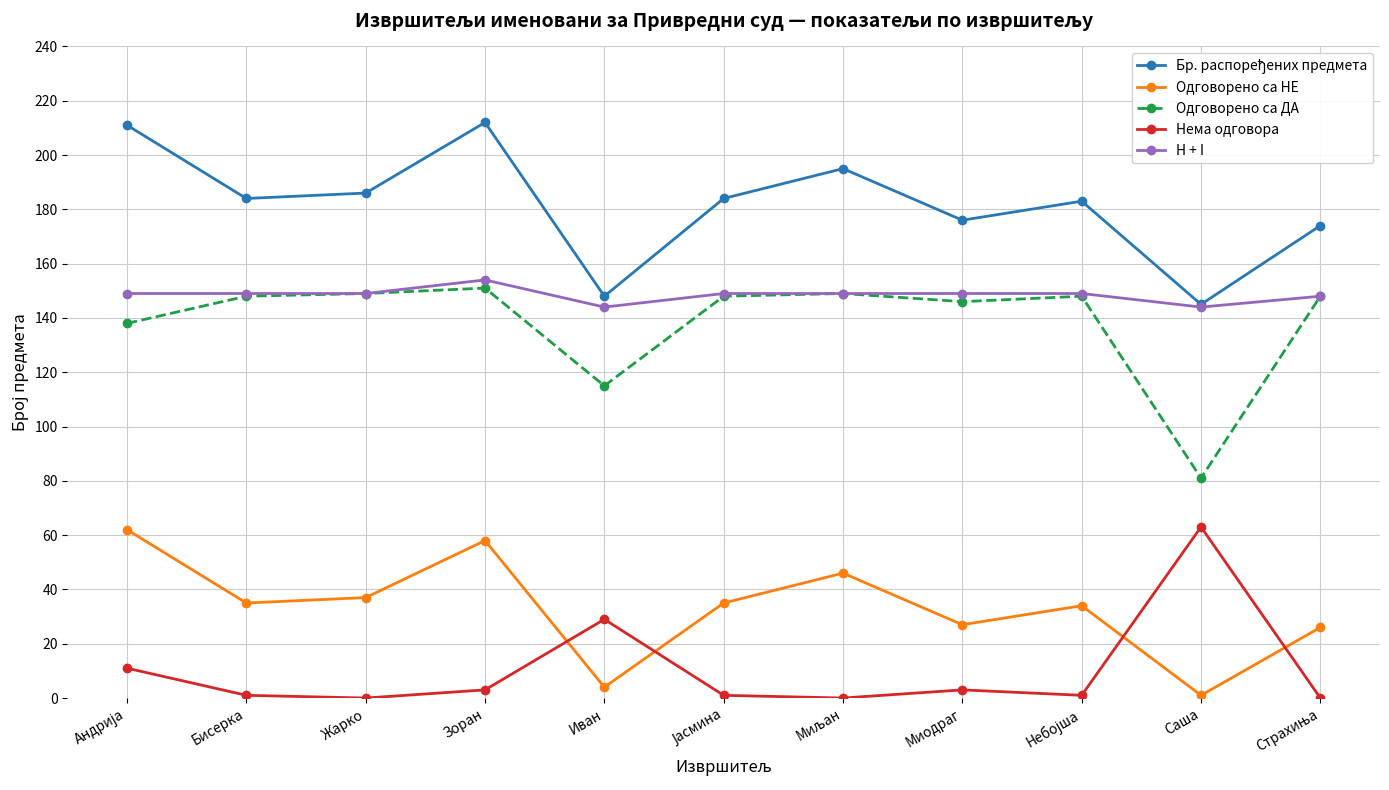

What value does the Одговорено са НЕ series have at Жарко?

37